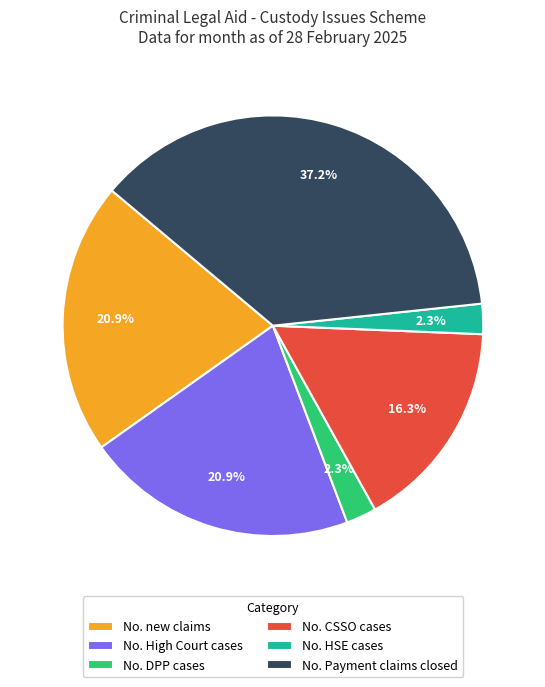

Does any single category account for the majority?

No